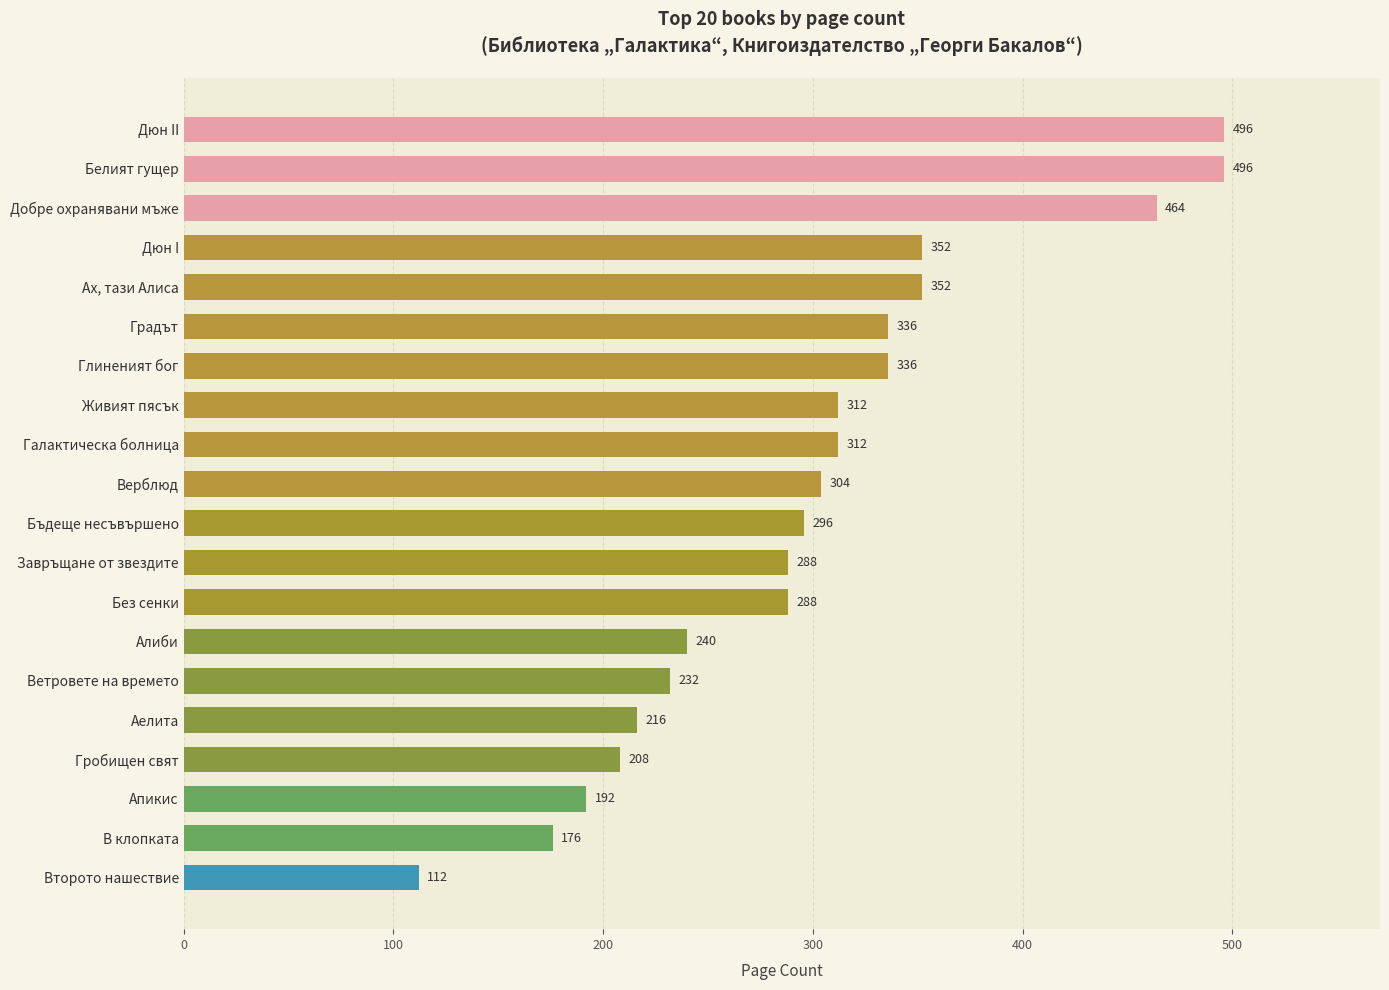

The value at Глиненият бог is 567. True or false?

False